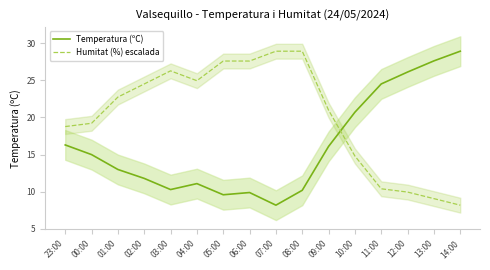

Where is the first local minimum for Temperatura (ºC)?

03:00